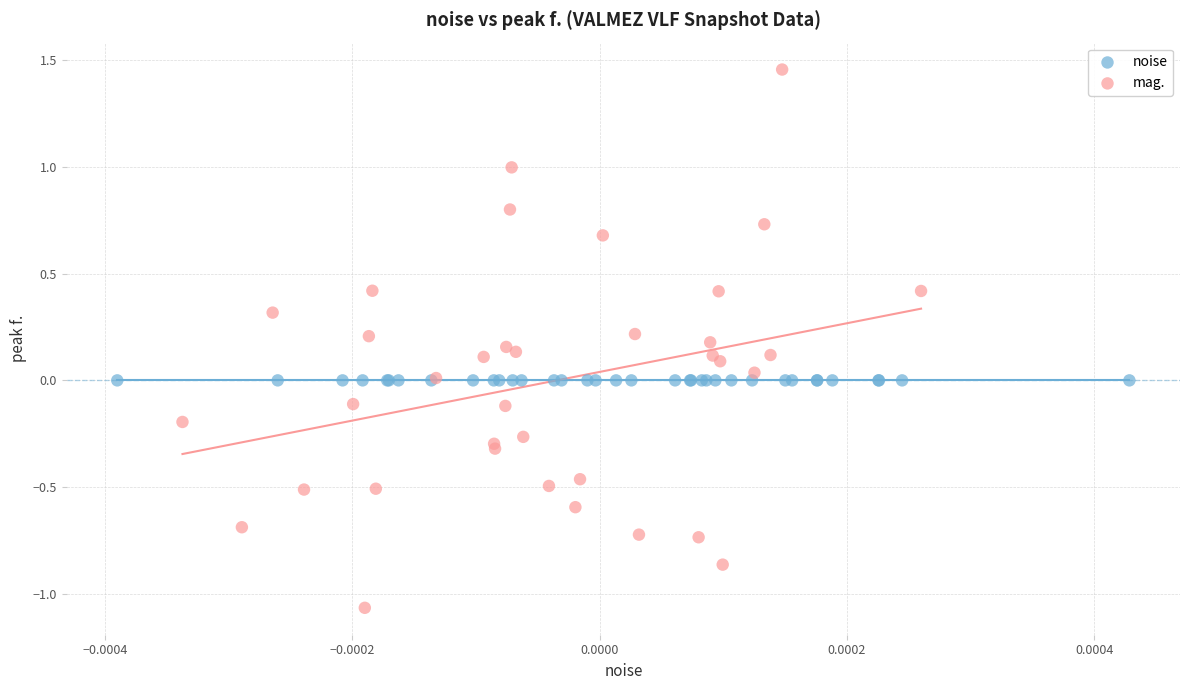

Which series reaches the maximum Y coordinate?

mag.